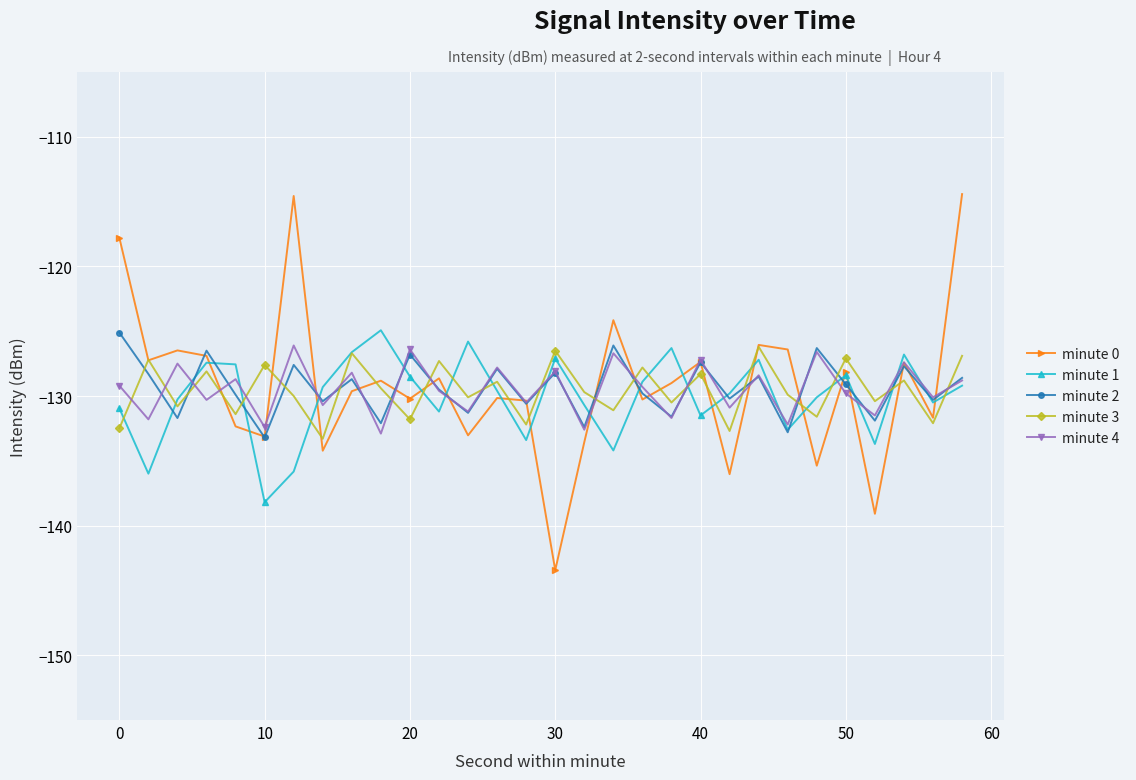

True or false: minute 3 has more than 2 points higher than both neighbors.

True